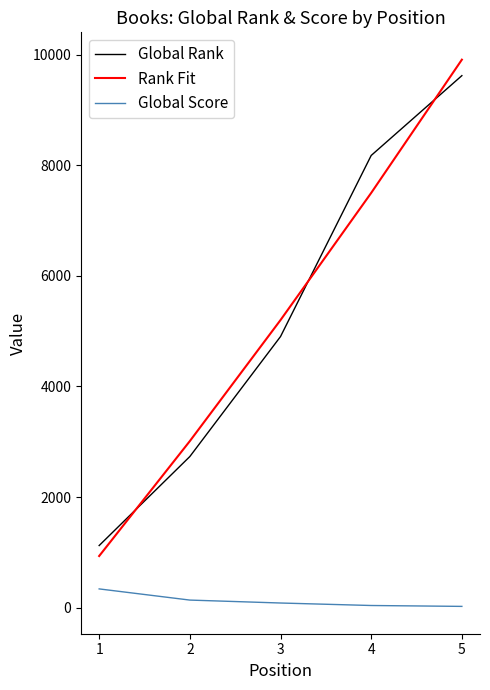

What is the total value across all series at 3?

10187.4